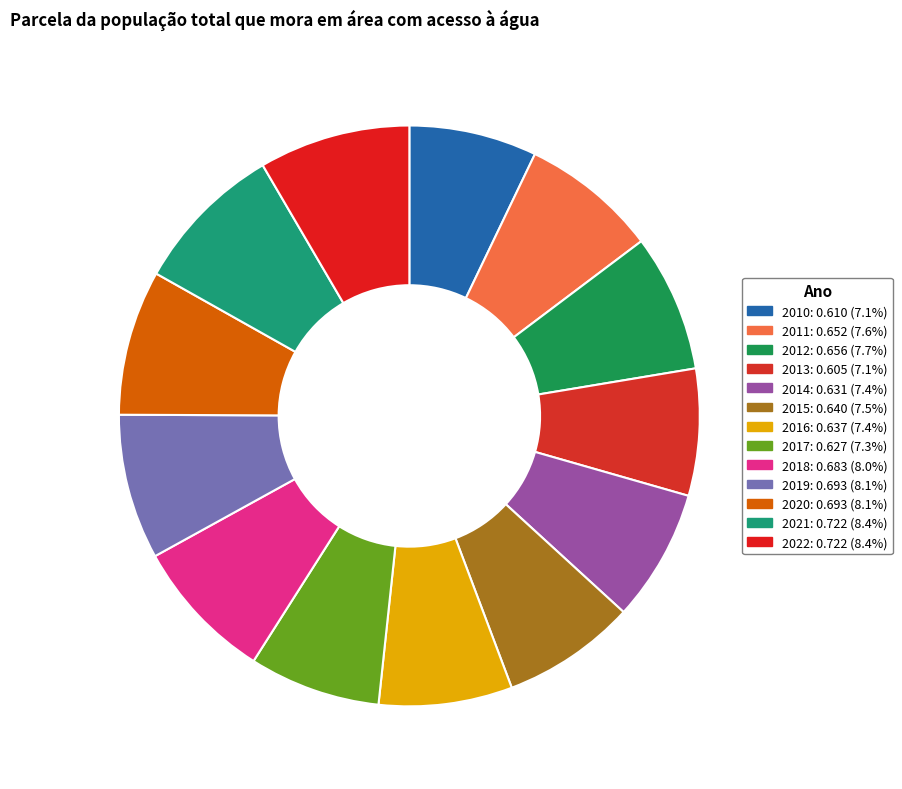

What portion of the pie excludes 2022?

91.6%